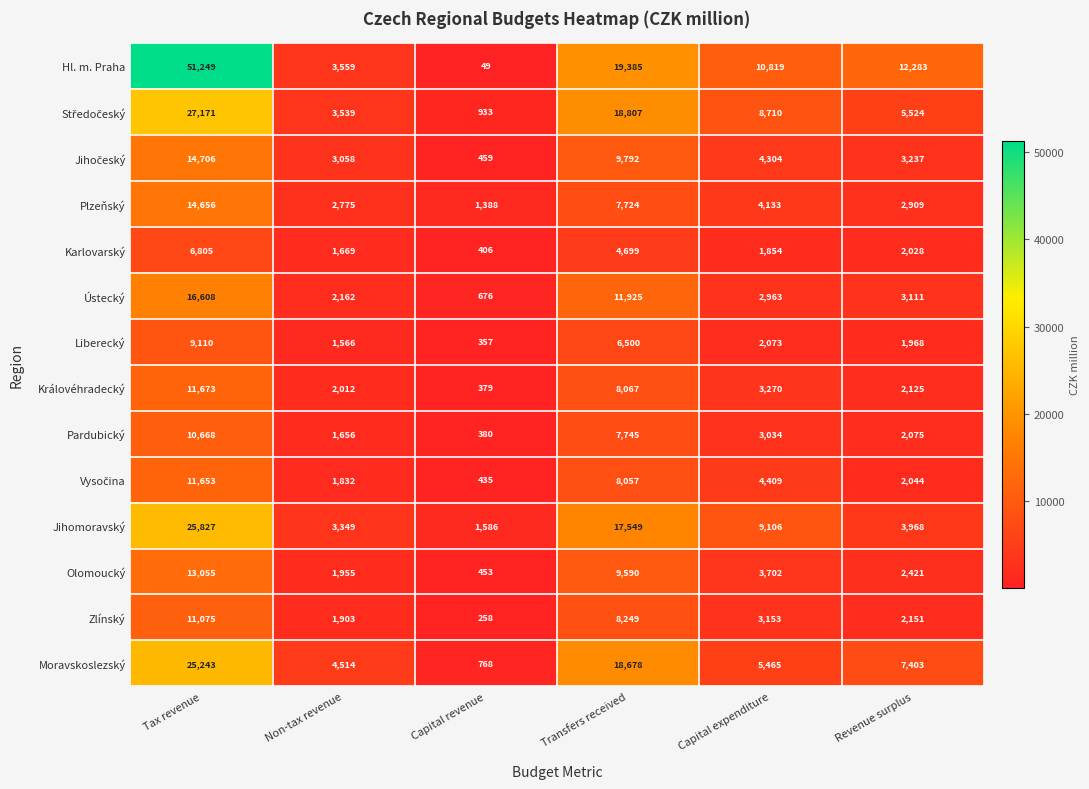

At which category is the sum across all series the highest?

Tax revenue